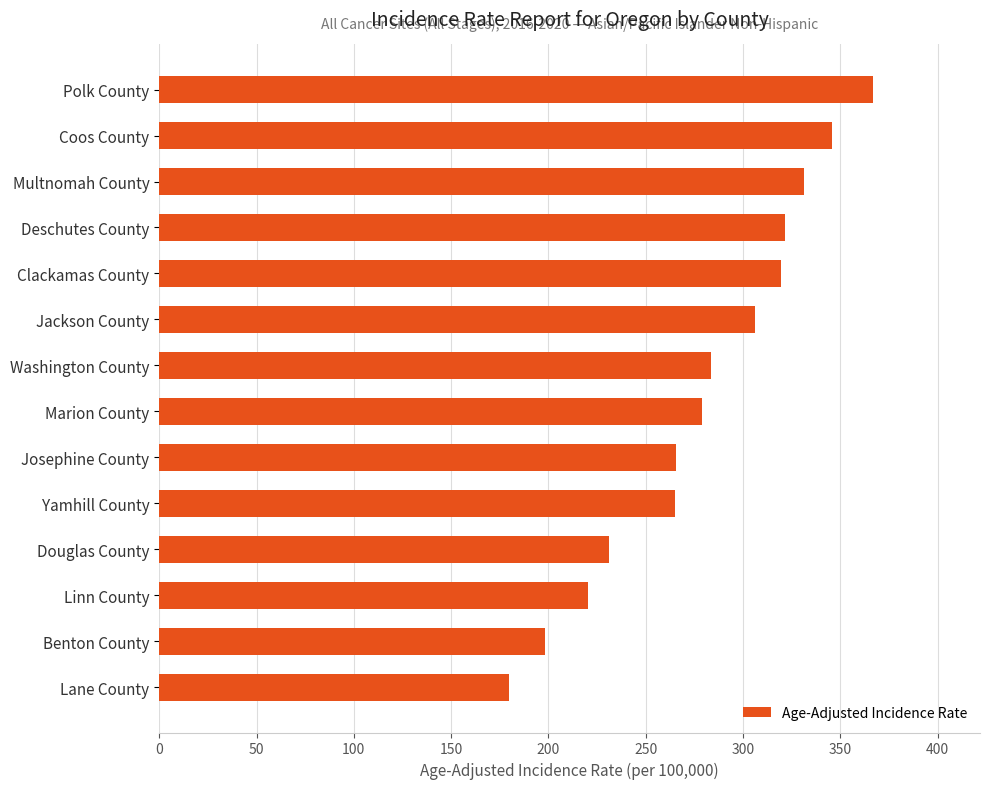

What value does the data have at Deschutes County?

321.5